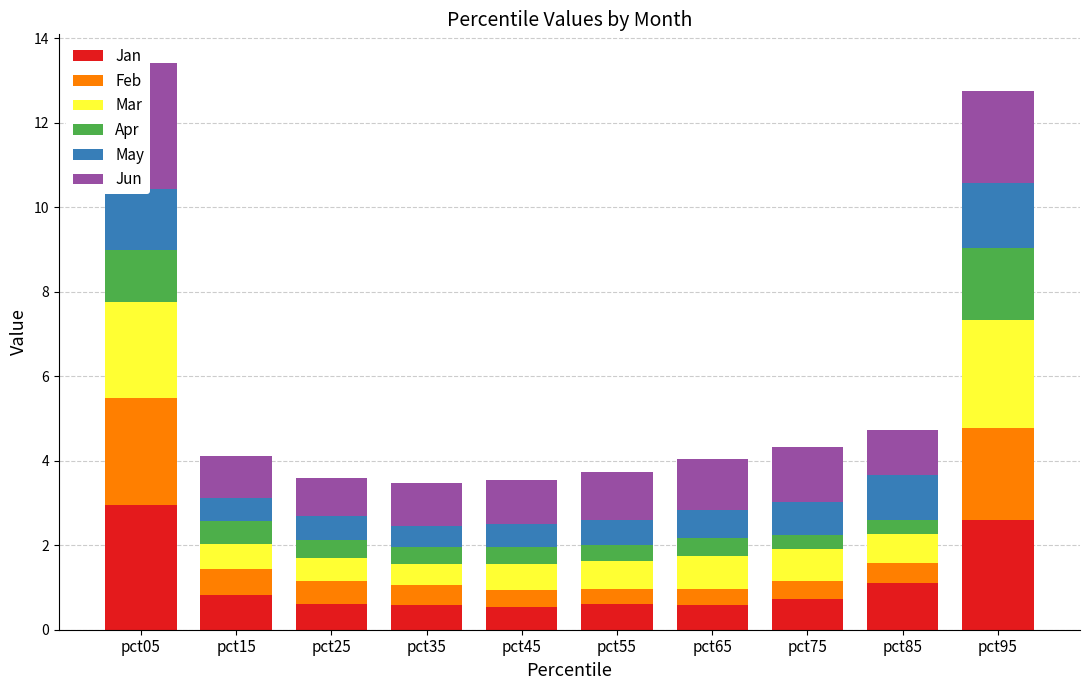

The value of Jan at pct15 is 0.3. True or false?

False